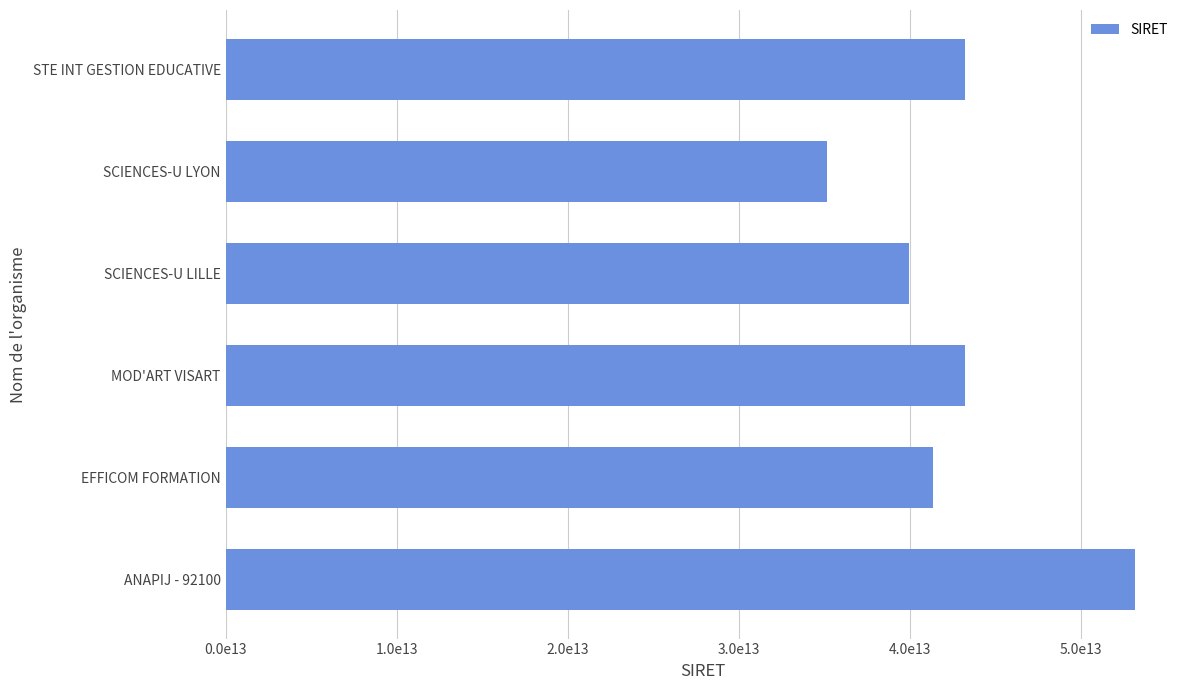

Which category has the highest value across all series?

ANAPIJ - 92100